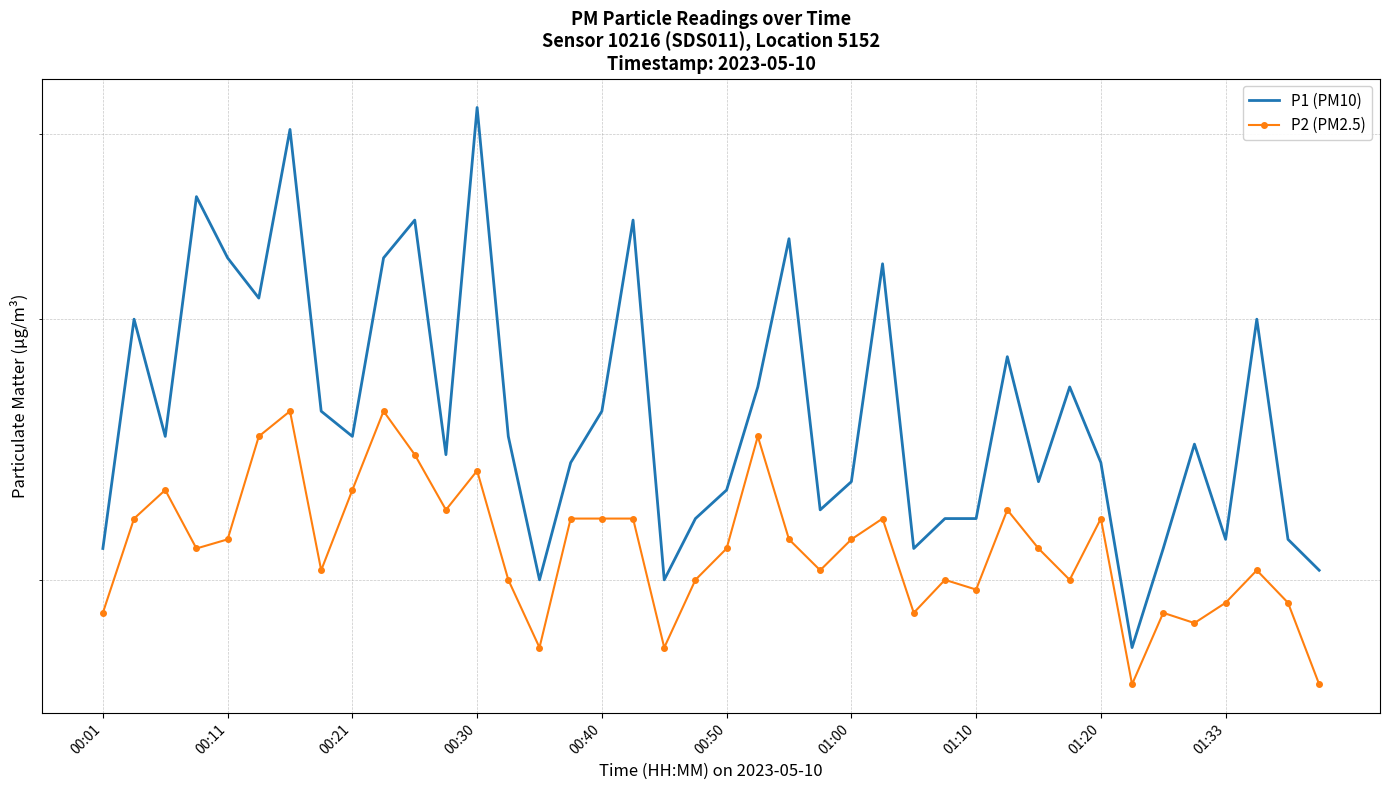

What is the total value across all series at 00:30?

6.5